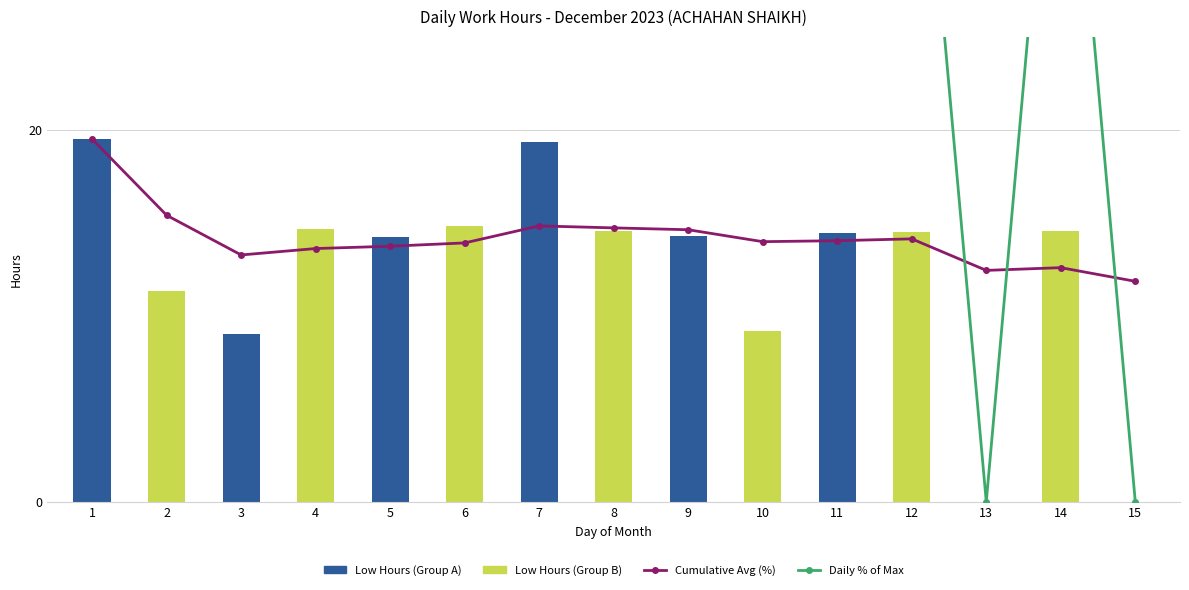

The value of Daily % of Max at 5 is 43.8. True or false?

True